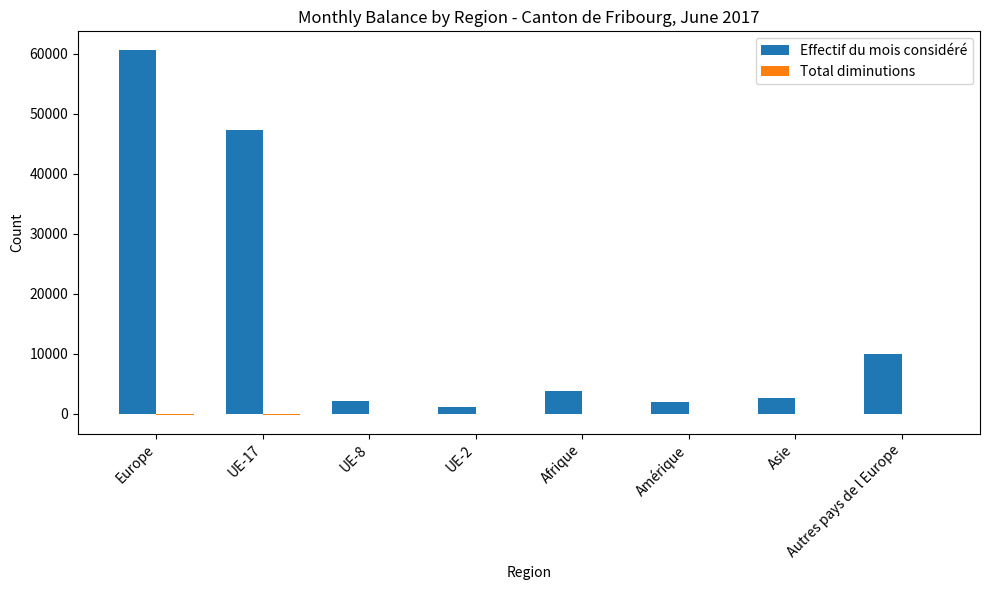

True or false: Effectif du mois considéré has a value of 1954 at Amérique.

True